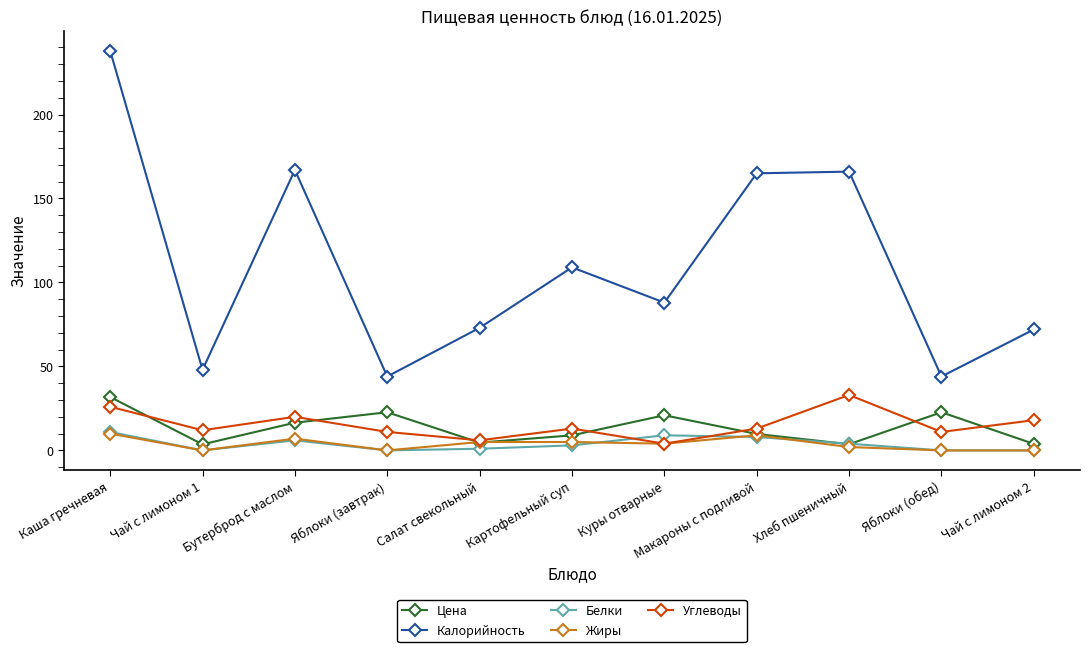

What is the spread (max minus min) of values at Макароны с подливой?

157.0